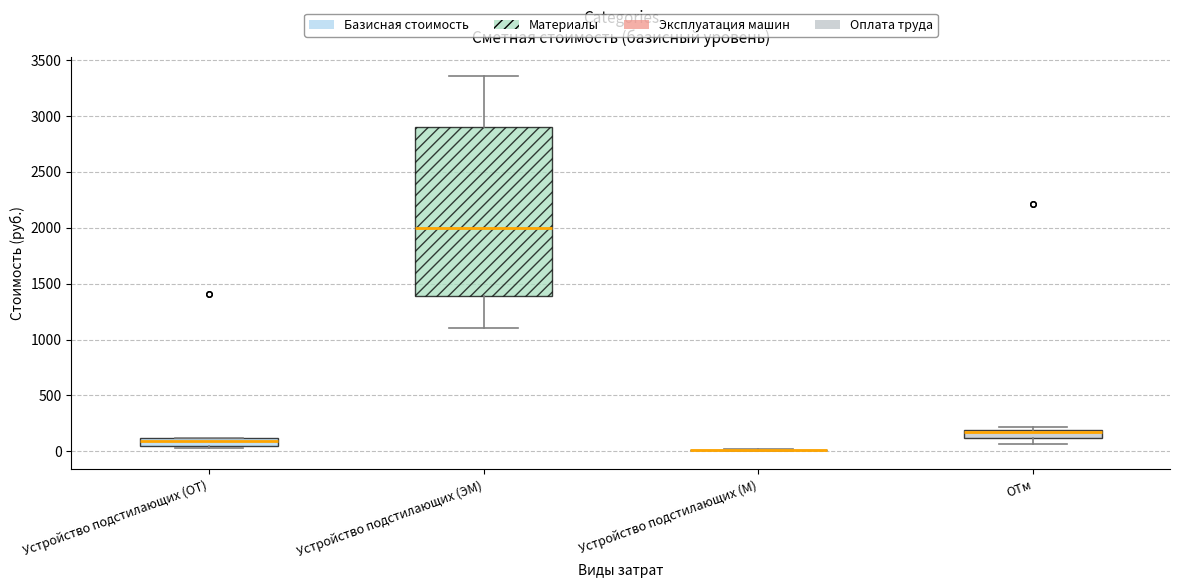

Where is the upper edge of the box for ОТм on the y-axis? The values are not printed on the chart, so give them approximately, as read against the axis.

200